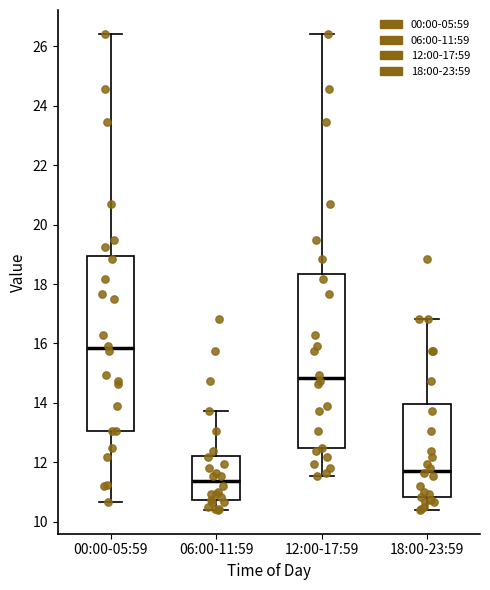

Where does the lower whisker of the box for 12:00-17:59 end on the y-axis? The values are not printed on the chart, so give them approximately, as read against the axis.

11.6